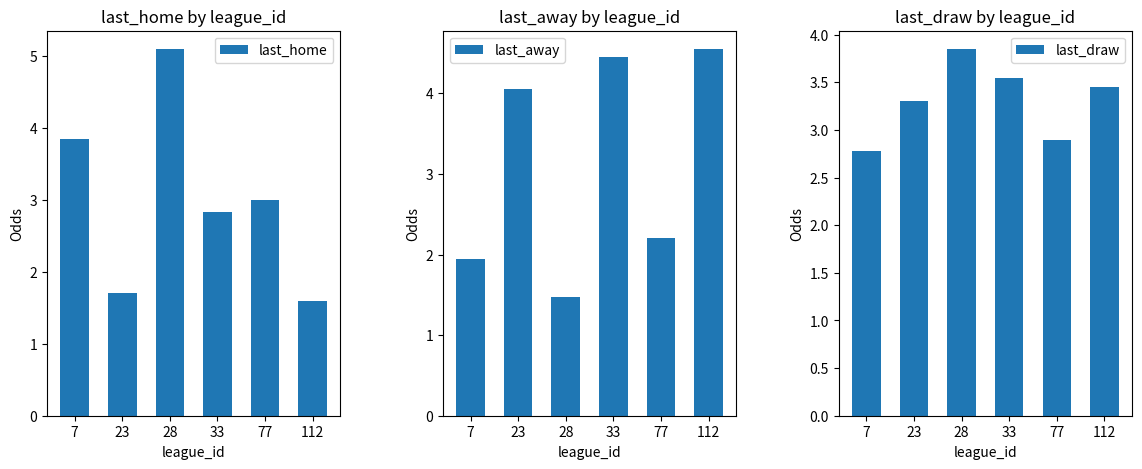

At which category is the sum across all series the highest?

33